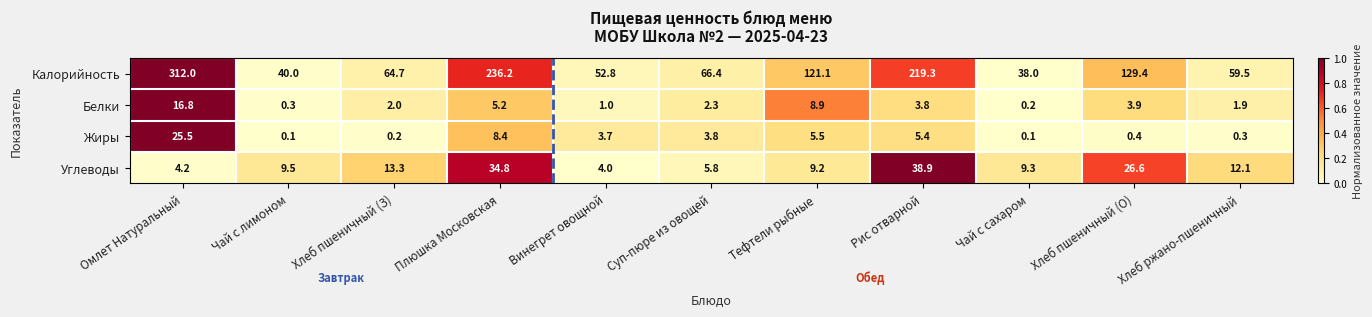

How many data points in Жиры are less than 3?

5